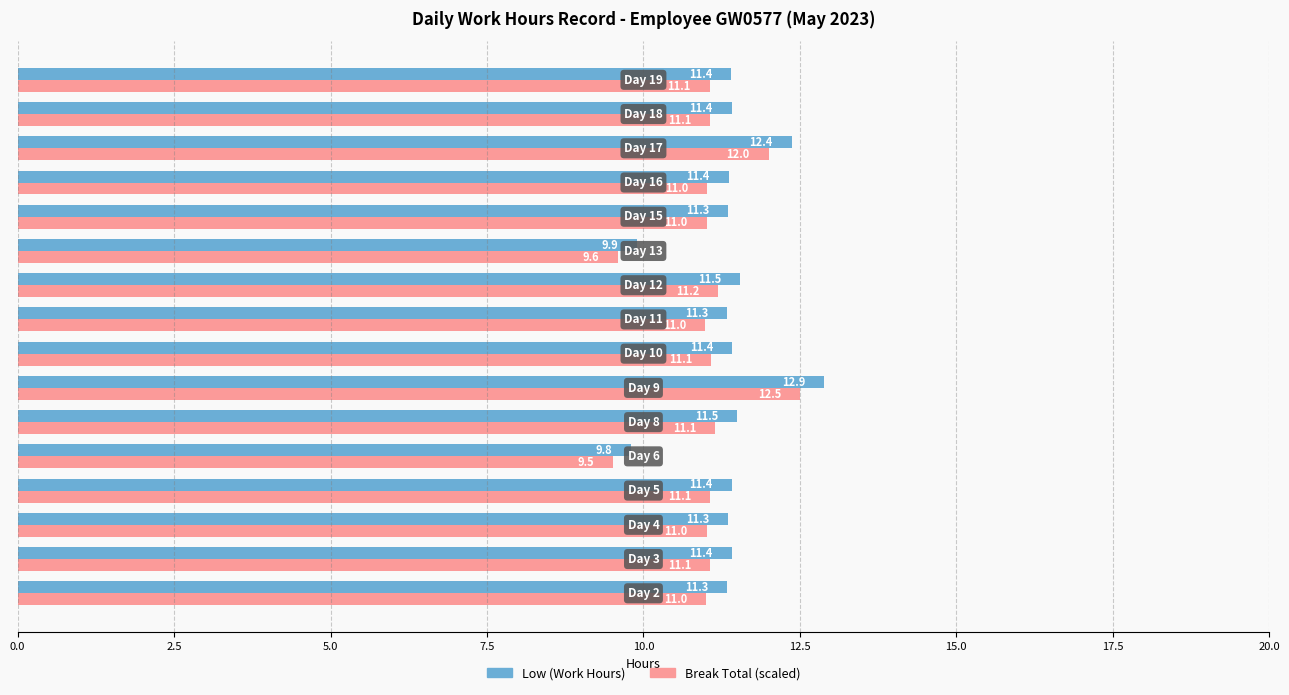

Which series has the widest spread of values?

Low (Work Hours)